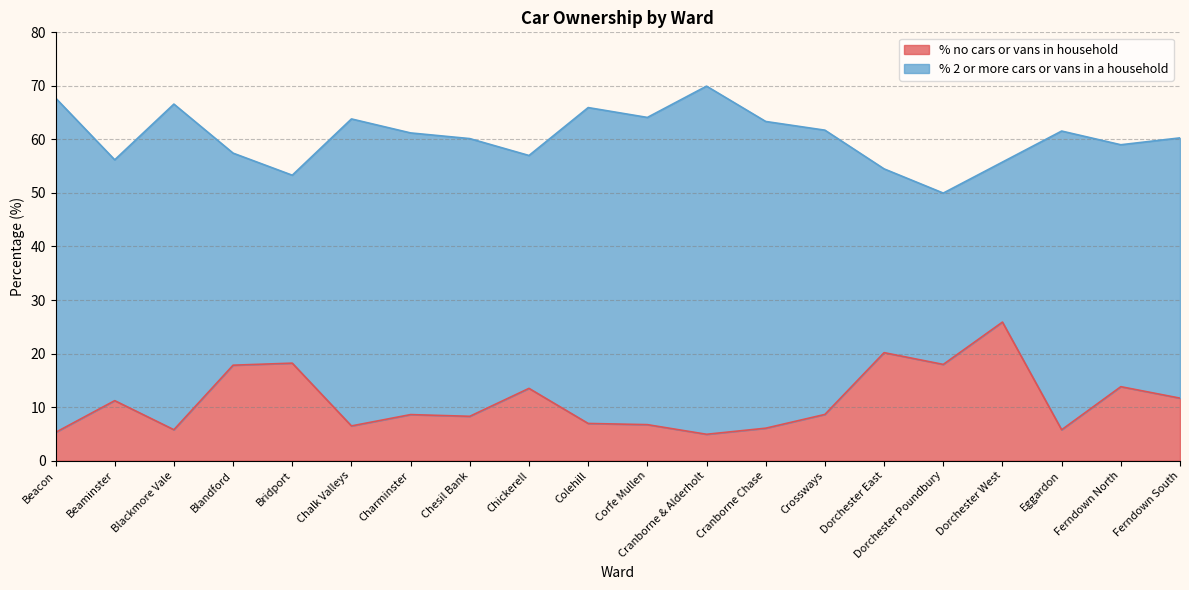

Rank the categories by value from lowest to highest.

Cranborne & Alderholt, Beacon, Eggardon, Blackmore Vale, Cranborne Chase, Chalk Valleys, Corfe Mullen, Colehill, Chesil Bank, Charminster, Crossways, Beaminster, Ferndown South, Chickerell, Ferndown North, Blandford, Dorchester Poundbury, Bridport, Dorchester East, Dorchester West